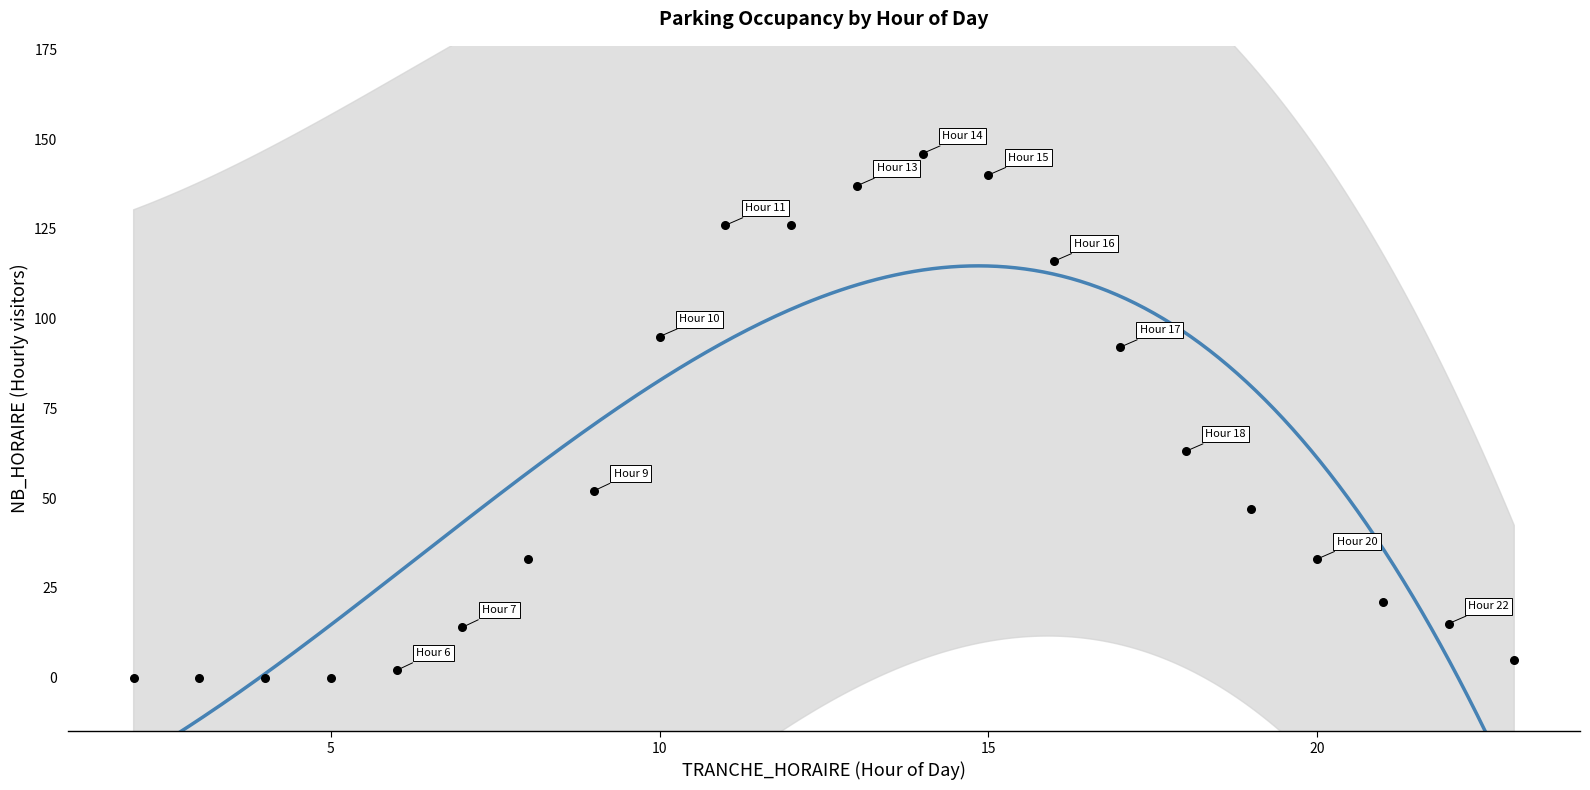

What is the range of Y values (max minus min)?

146